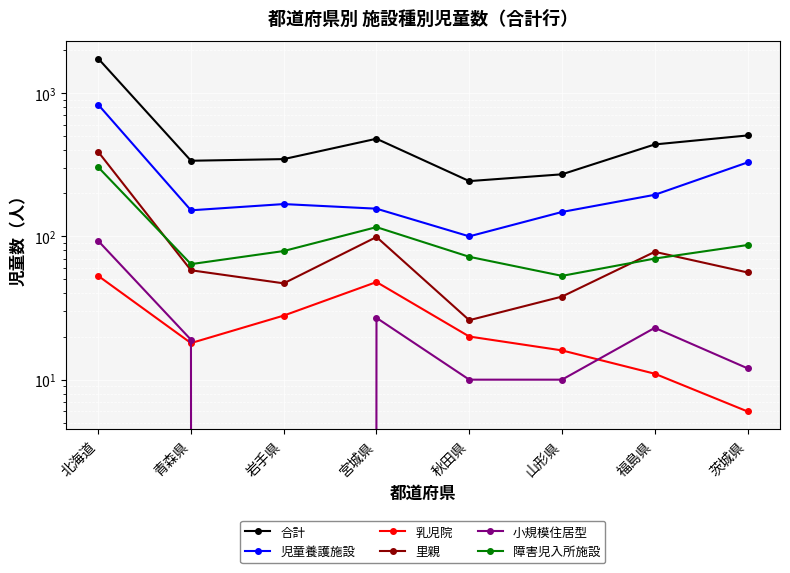

Reading left to right, what are all the values shown in this chart?

合計: 1741	337	346	480	243	271	438	506
児童養護施設: 830	152	168	156	100	148	195	328
乳児院: 53	18	28	48	20	16	11	6
里親: 389	58	47	99	26	38	78	56
小規模住居型: 93	19	0	27	10	10	23	12
障害児入所施設: 304	64	79	116	72	53	70	87